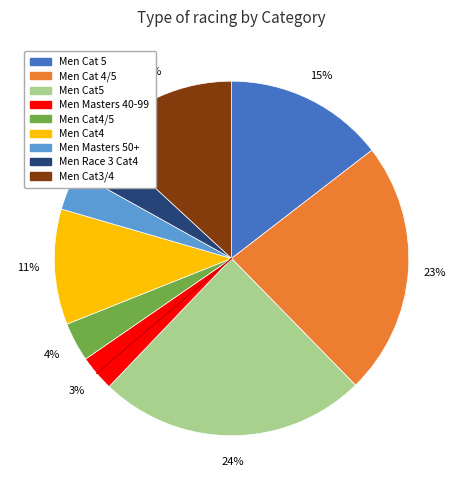

Is there a majority slice in this chart?

No